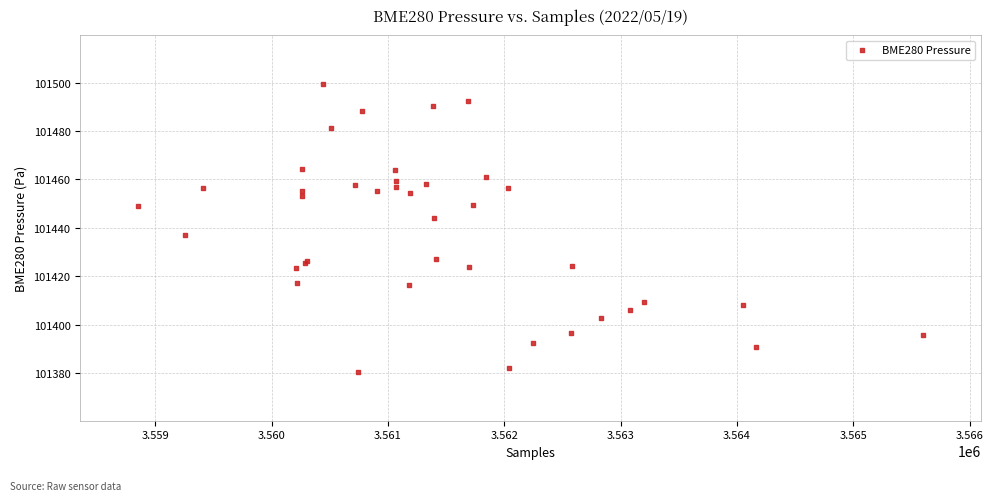

What Y value in the scatter plot is closest to 101439?

101437.1